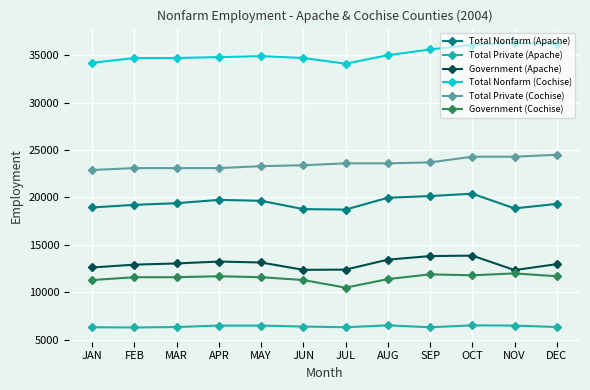

What is the label of the 3rd point from the left?

MAR